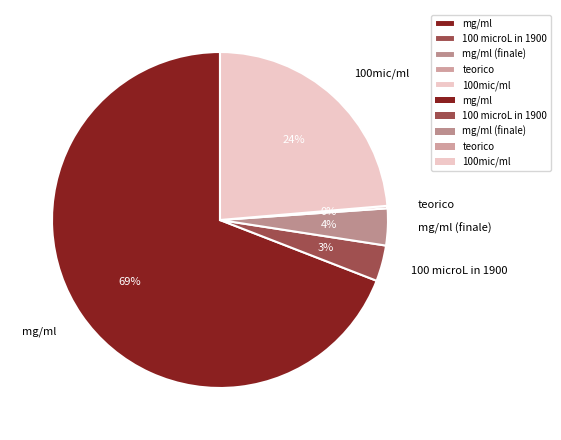

Which slice is the largest?

mg/ml